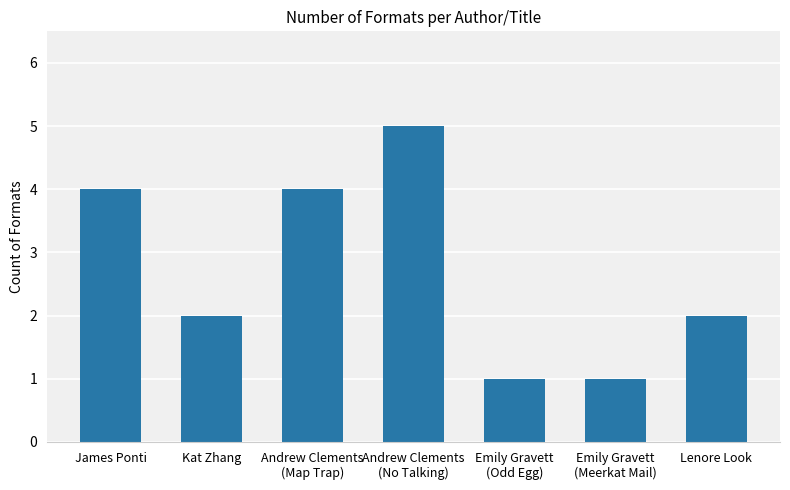

How many distinct data groups are displayed?

1